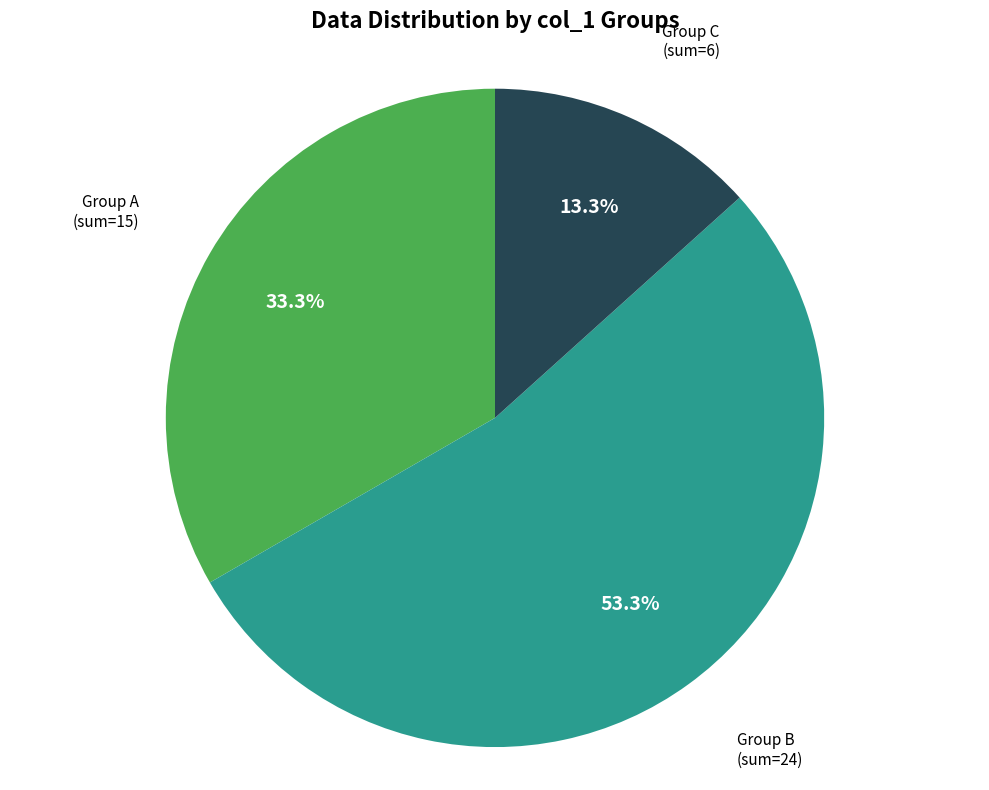

Is there a majority slice in this chart?

Yes